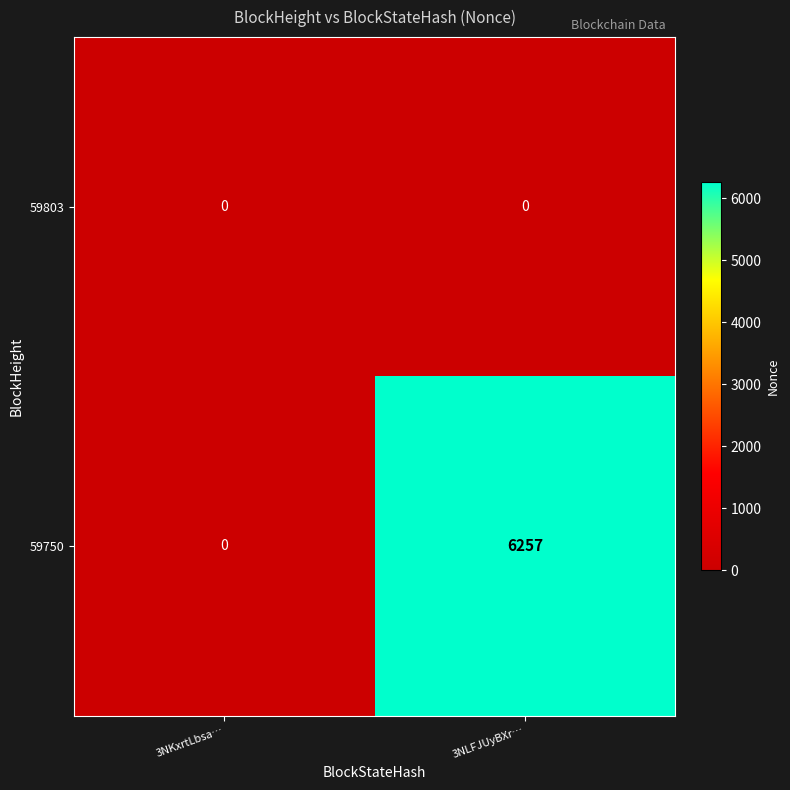

Reading left to right, transcribe all the data shown in this chart.

59803: 0	0
59750: 0	6257